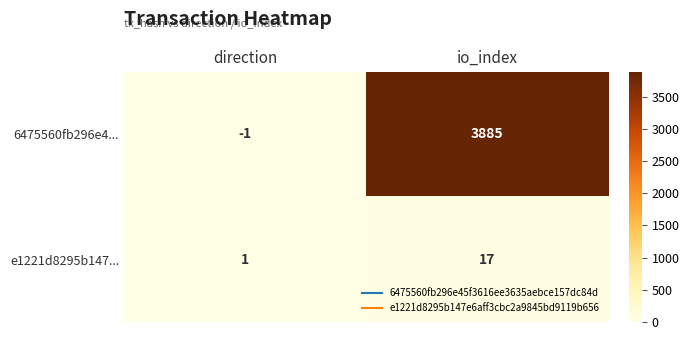

What is the highest value of the e1221d8295b147... series?

17